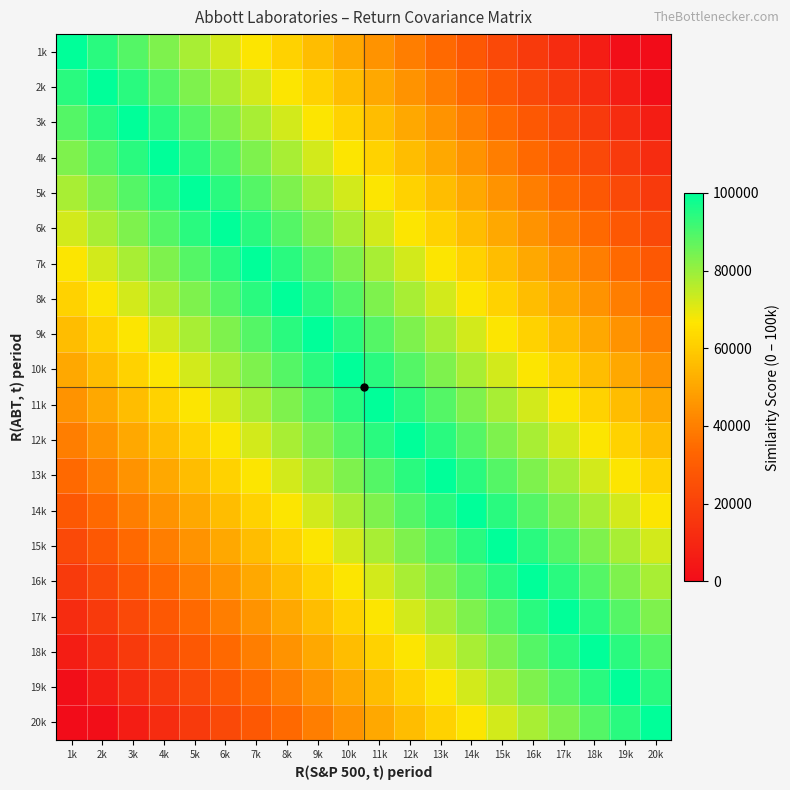

At 8k, list the series in order from smallest to largest.

20k, 19k, 18k, 17k, 16k, 1k, 15k, 2k, 14k, 3k, 13k, 4k, 12k, 5k, 11k, 6k, 10k, 7k, 9k, 8k